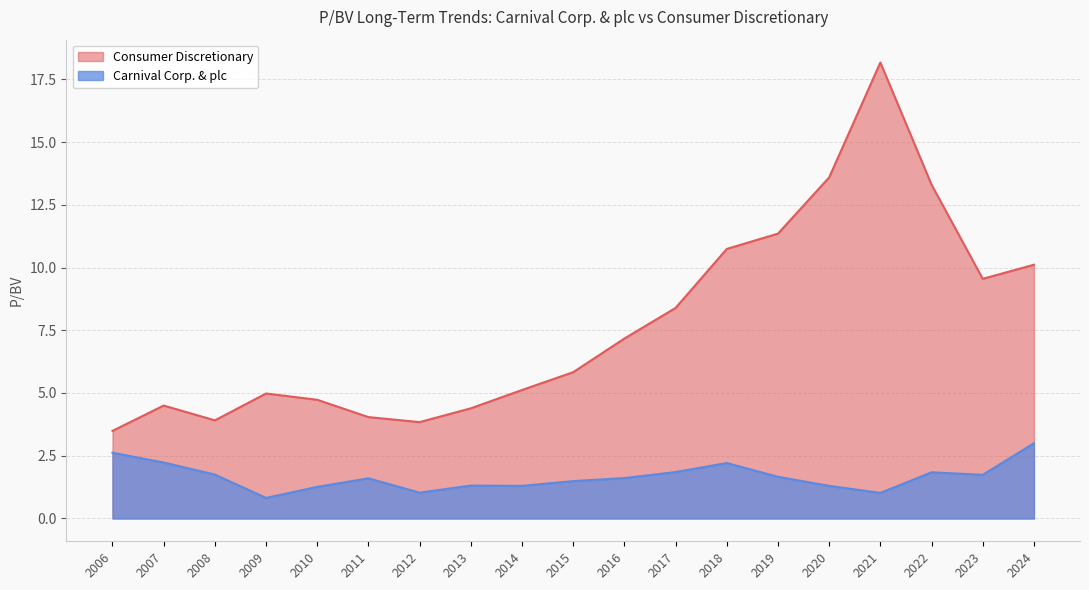

At which category is the sum across all series the highest?

2021